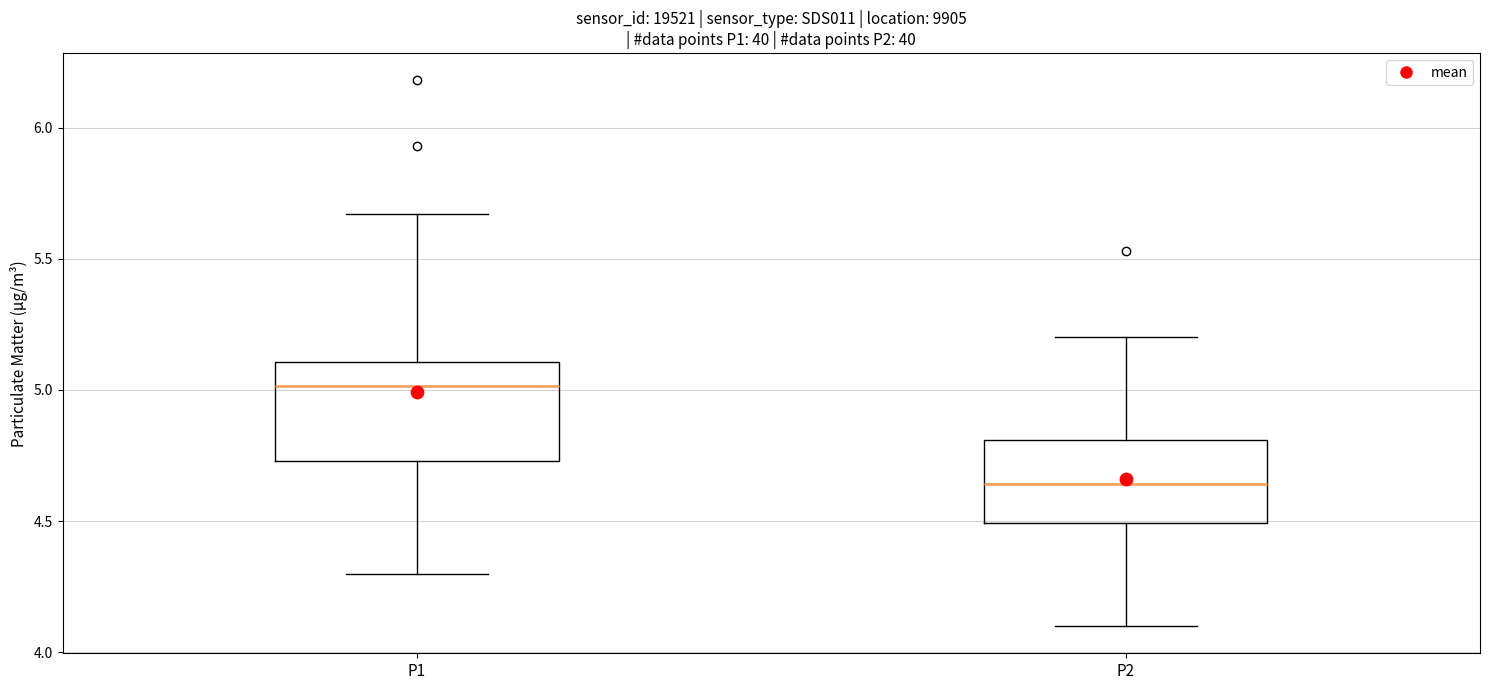

Reading left to right, transcribe this box plot: for each box, give where its median line is, the range the box spans, and where its two whiskers end, as read against the y-axis. The values are not printed on the chart, so give them approximately, as read against the axis.

P1: median 5.00, box 4.75 to 5.10, whiskers 4.30 to 5.65
P2: median 4.65, box 4.50 to 4.80, whiskers 4.10 to 5.20